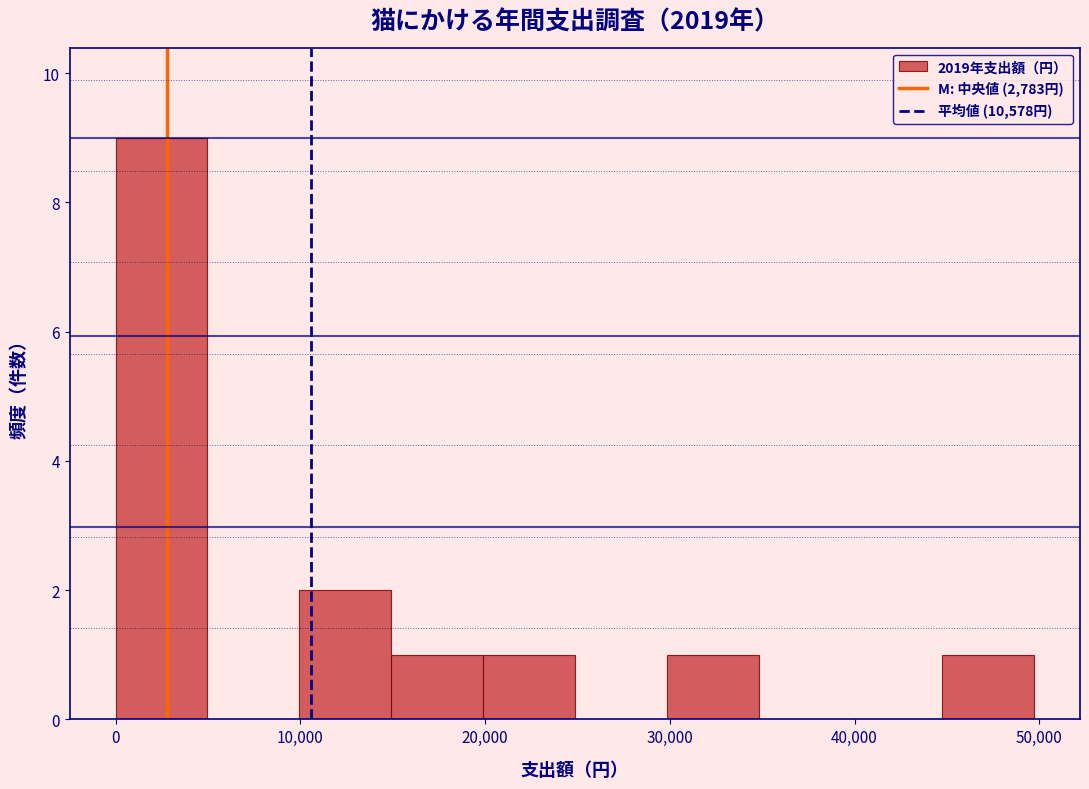

Reading left to right, transcribe this chart: for each bar, give the range it covers on the x-axis and its height. Neither the bar edges nor the heights are printed on the chart, so give them approximately, as read against the axes.

0 to 5000: 9
5000 to 10000: 0
10000 to 15000: 2
15000 to 20000: 1
20000 to 25000: 1
25000 to 30000: 0
30000 to 35000: 1
35000 to 40000: 0
40000 to 45000: 0
45000 to 50000: 1